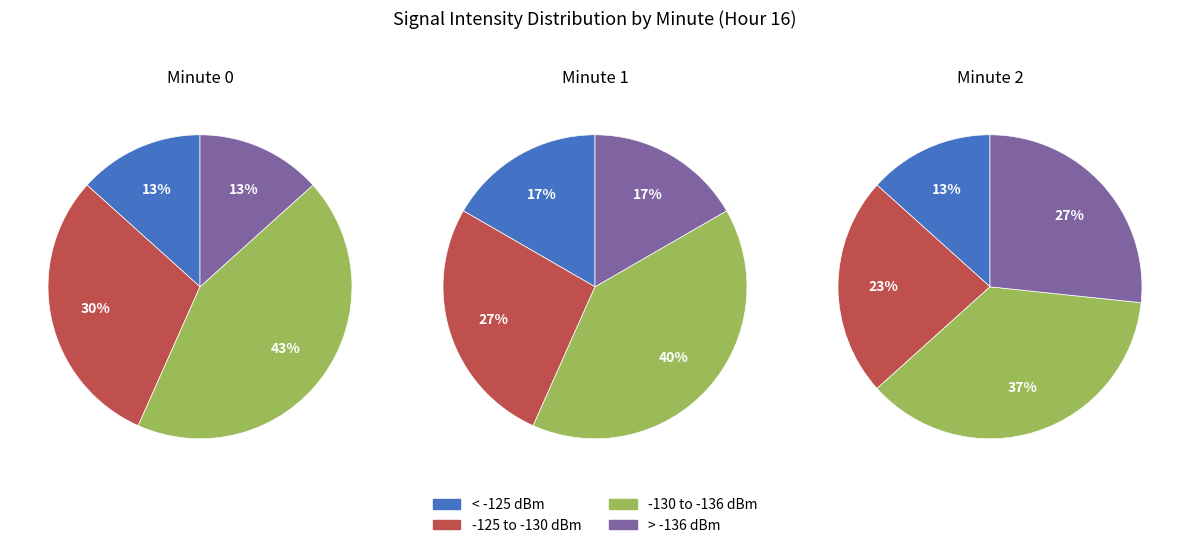

Does 3 account for over 50% of the chart?

No